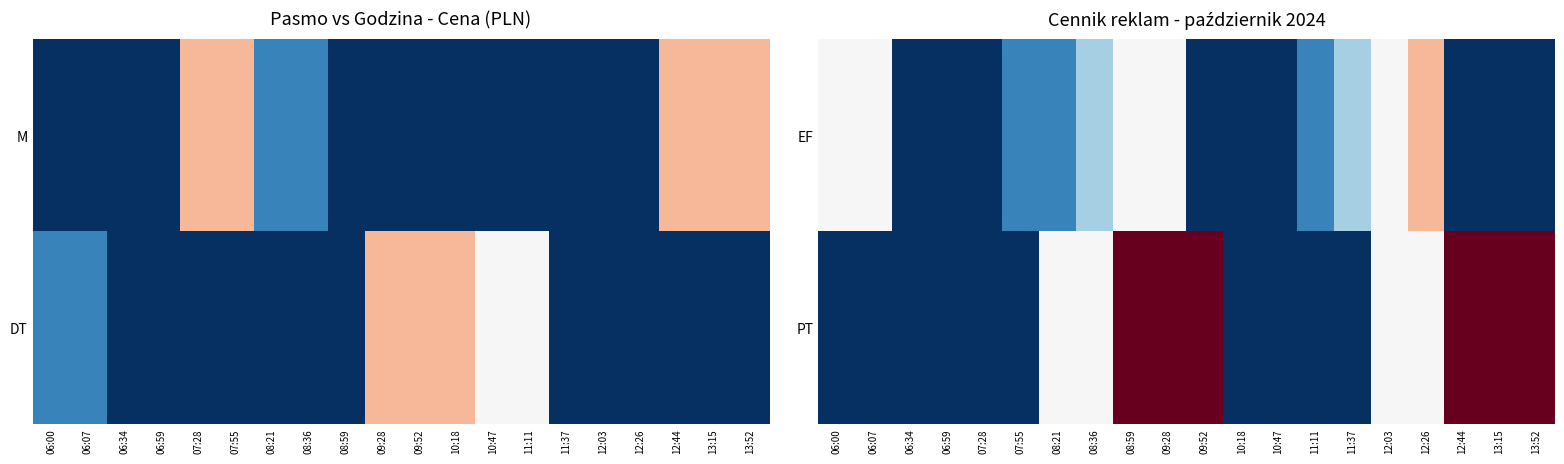

The value of PT at 07:28 is 400. True or false?

True